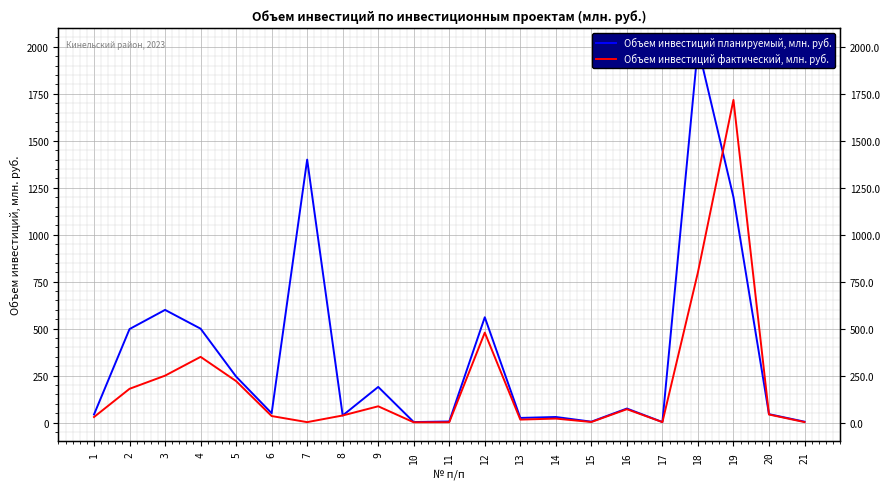

What is the average value of the Объем инвестиций фактический, млн. руб. series?

207.4